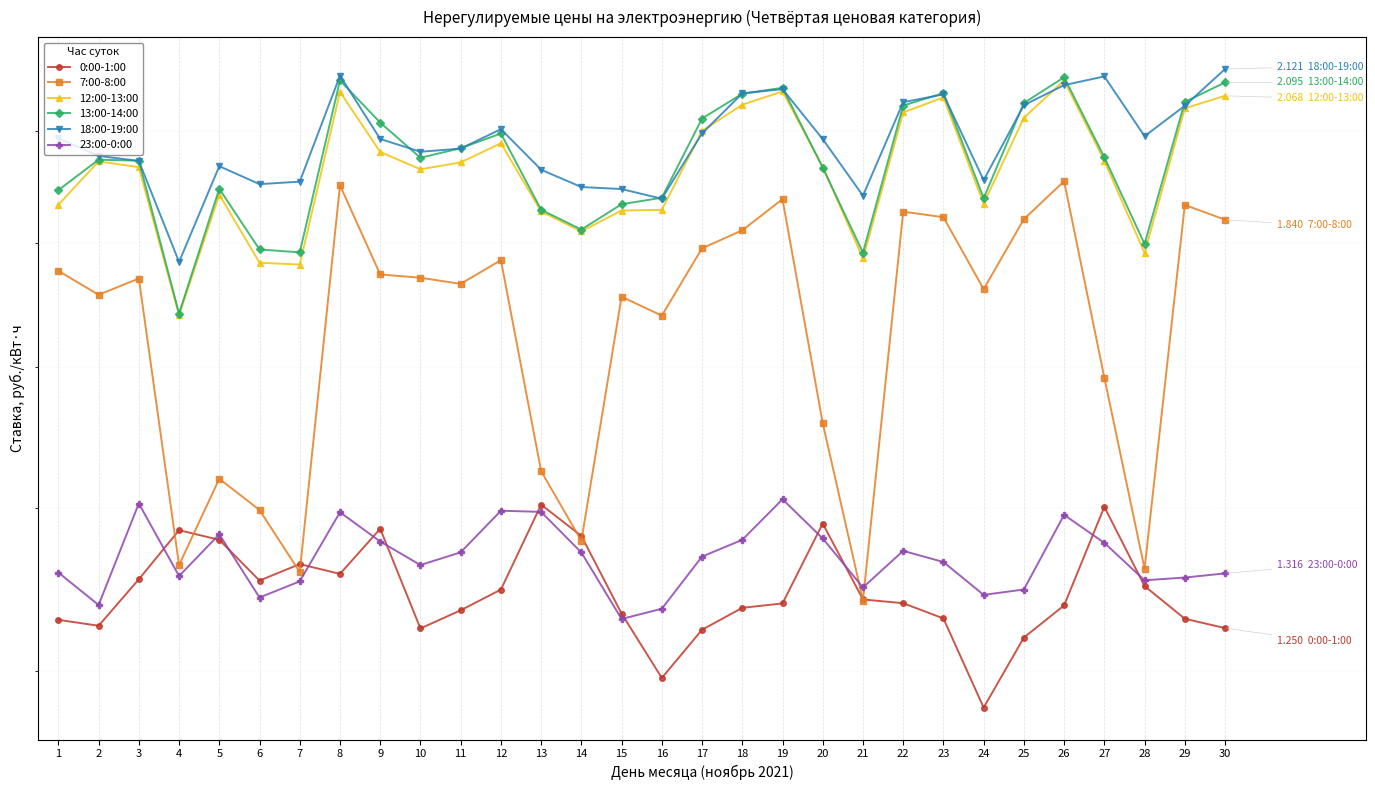

Is the value of 12:00-13:00 at 1 greater than the value of 7:00-8:00 at 15?

Yes